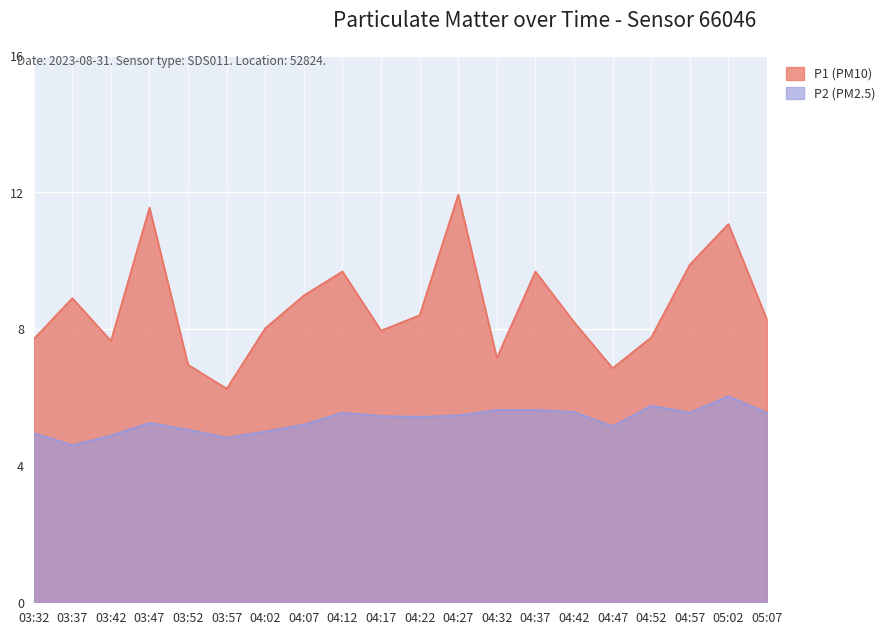

What is the label of the 13th point from the right?

04:07